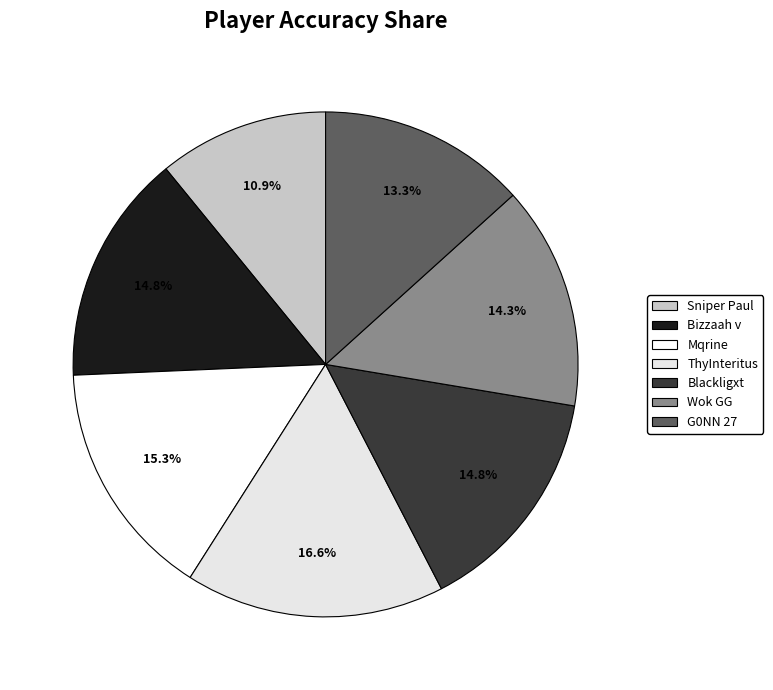

Which has a higher value, Bizzaah v or ThyInteritus?

ThyInteritus